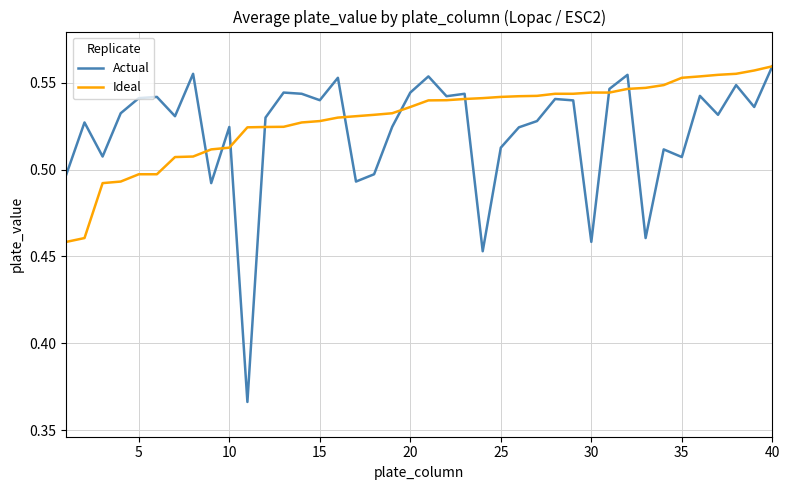

Which series has the widest spread of values?

Actual